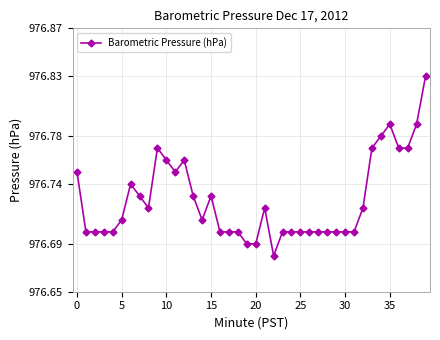

How many values are between 976 and 977?

40